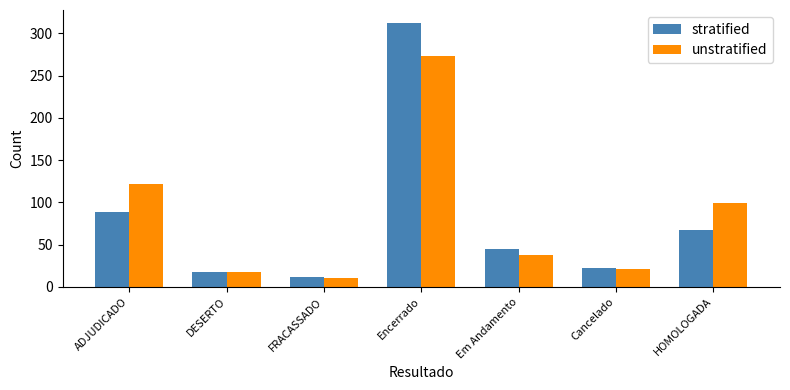

Read the unstratified value at ADJUDICADO, to the nearest 50.

100